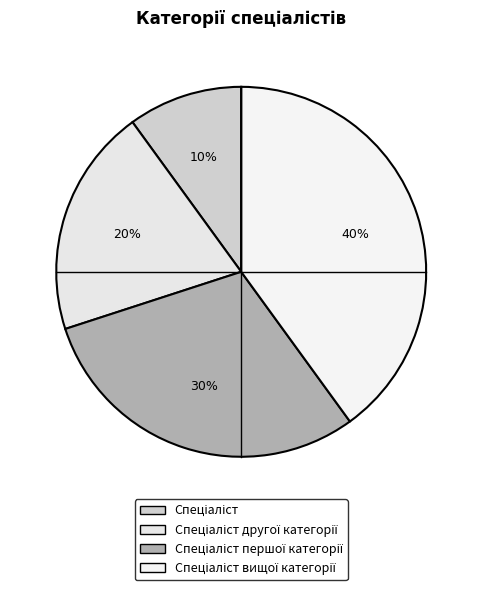

Count the number of slices in the pie.

4